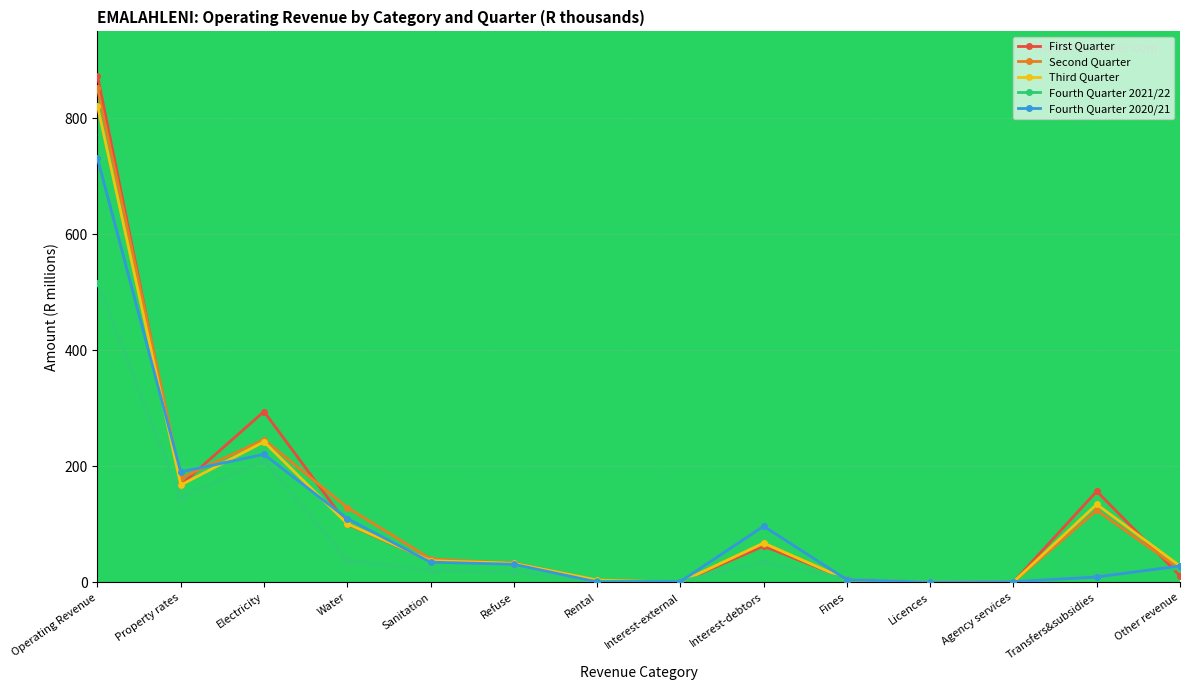

At which label is Third Quarter closest to 411?

Electricity